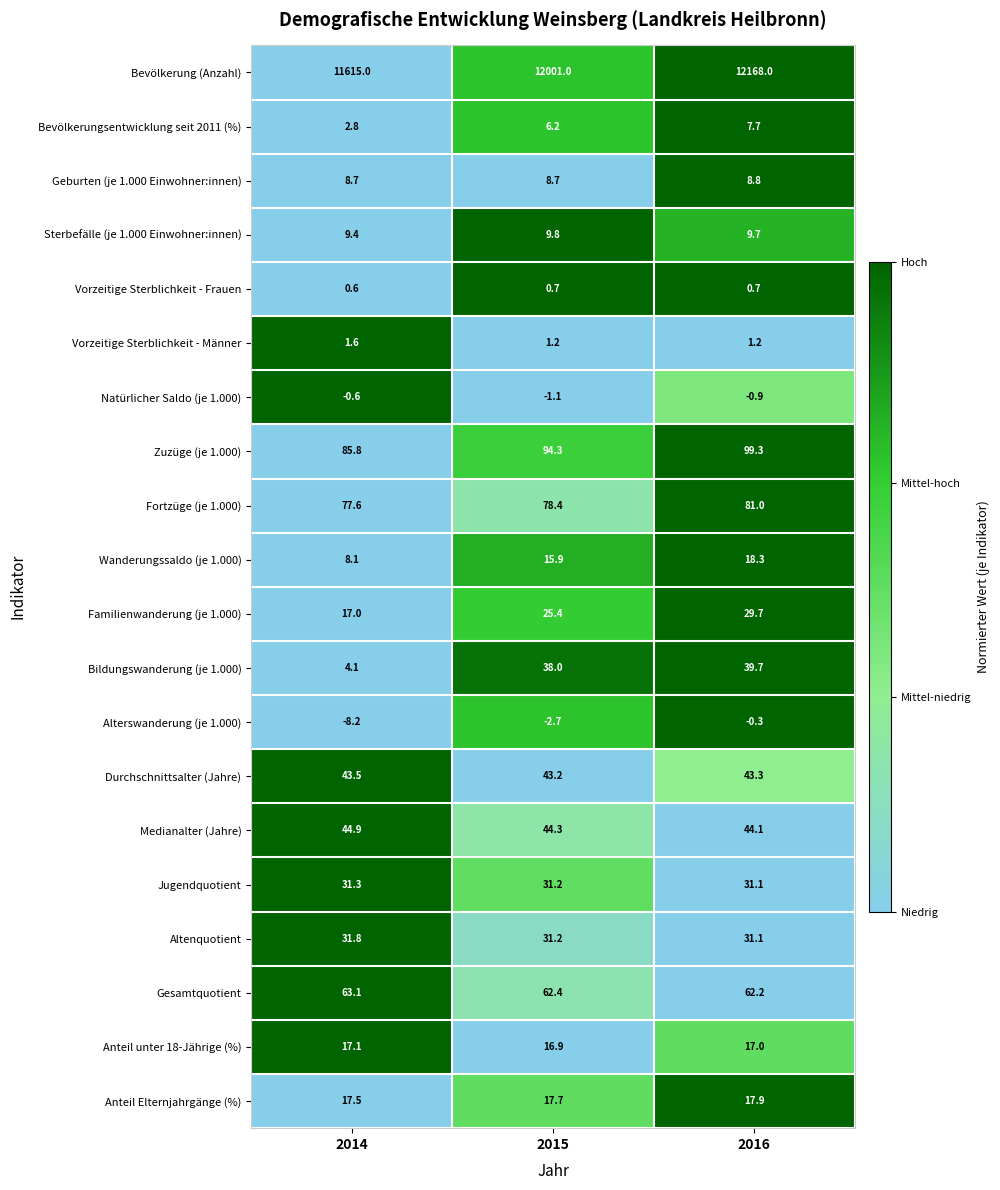

At which label does Natürlicher Saldo (je 1.000) reach its peak?

2014